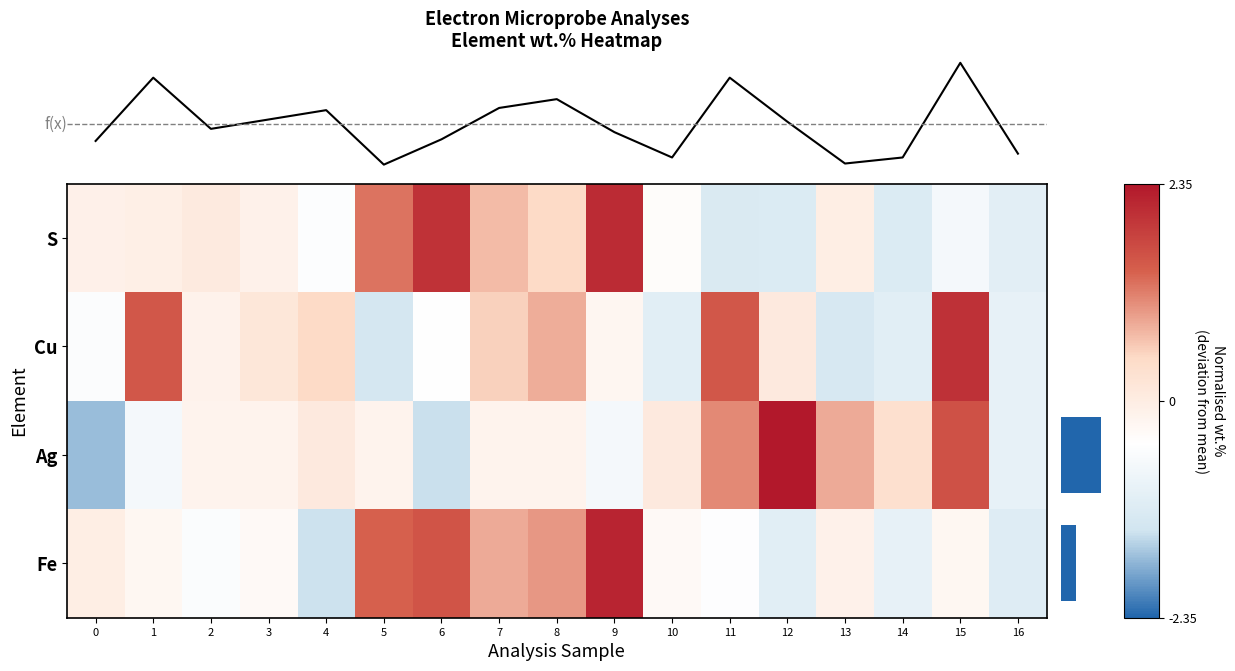

Which series has the largest range (max minus min)?

Ag